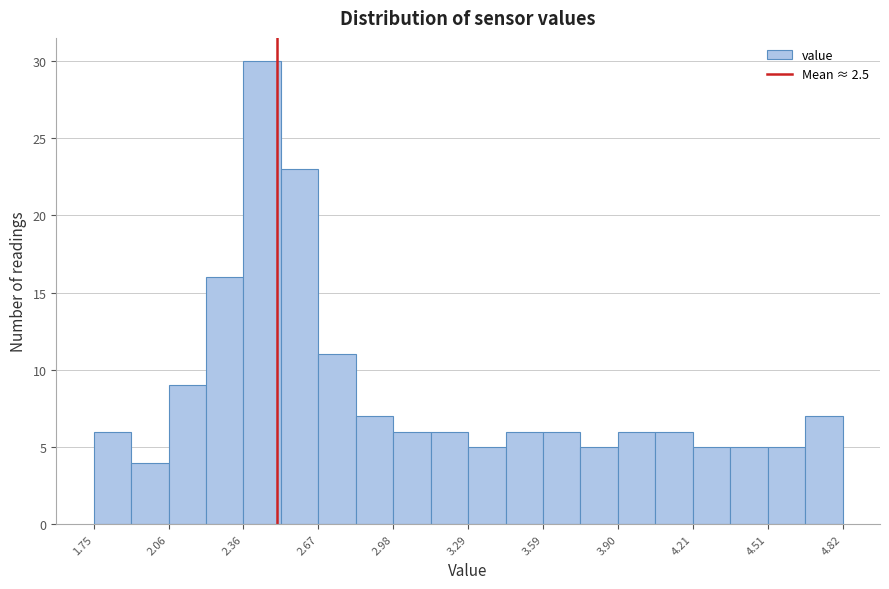

Read against the x-axis, roughly where is the centre of the tallest bar?

2.45